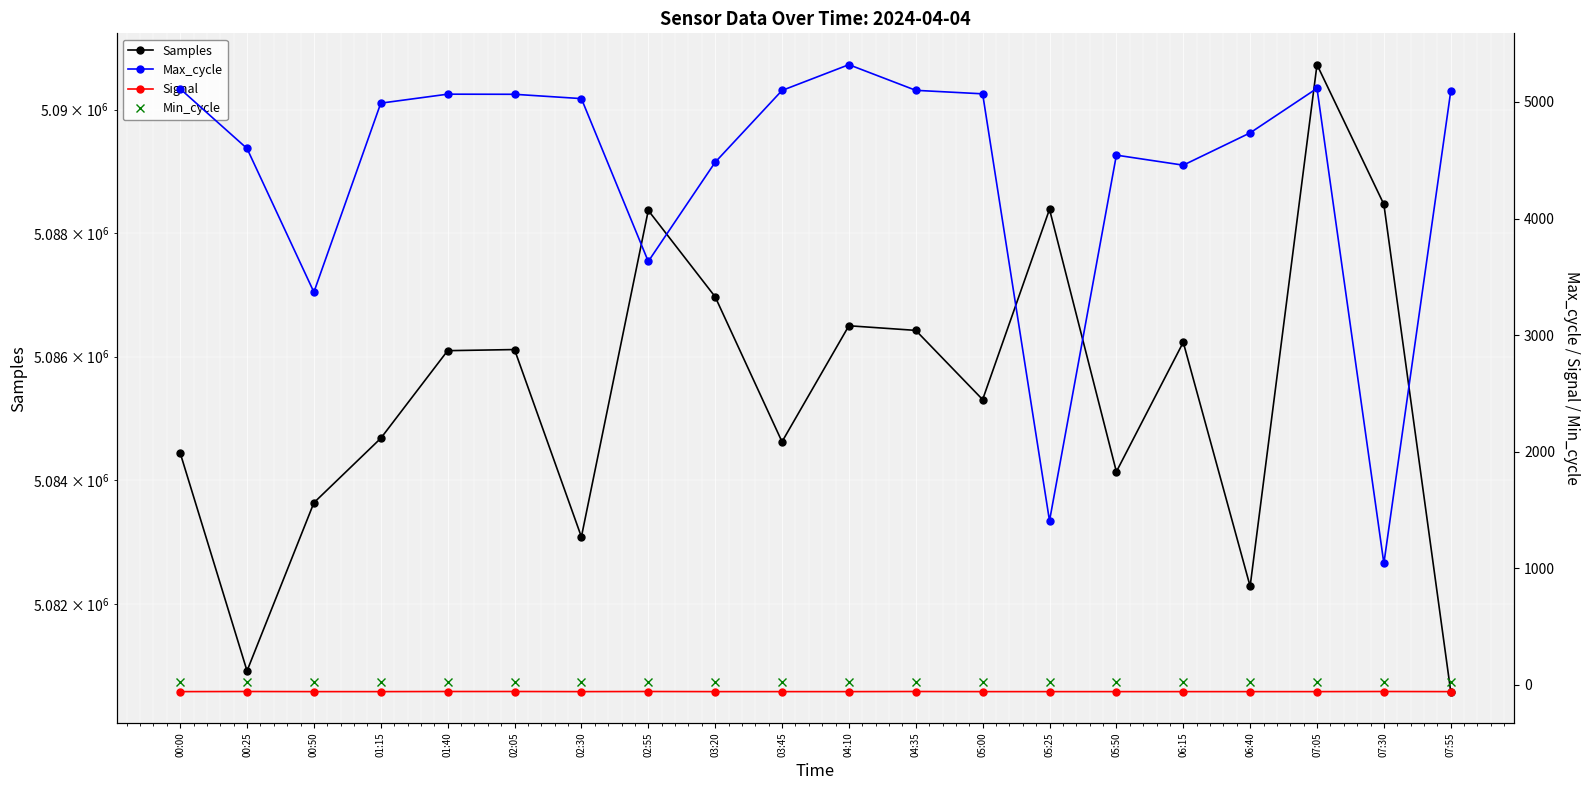

Which category has the highest value in the Max_cycle series?

04:10